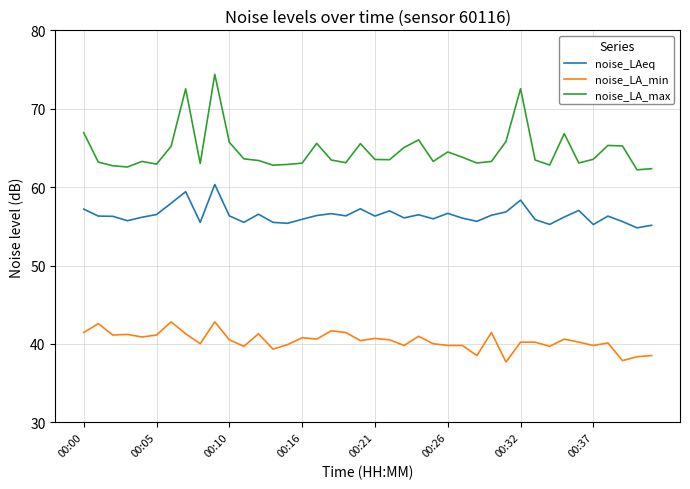

How many categories are shown in the chart?

40